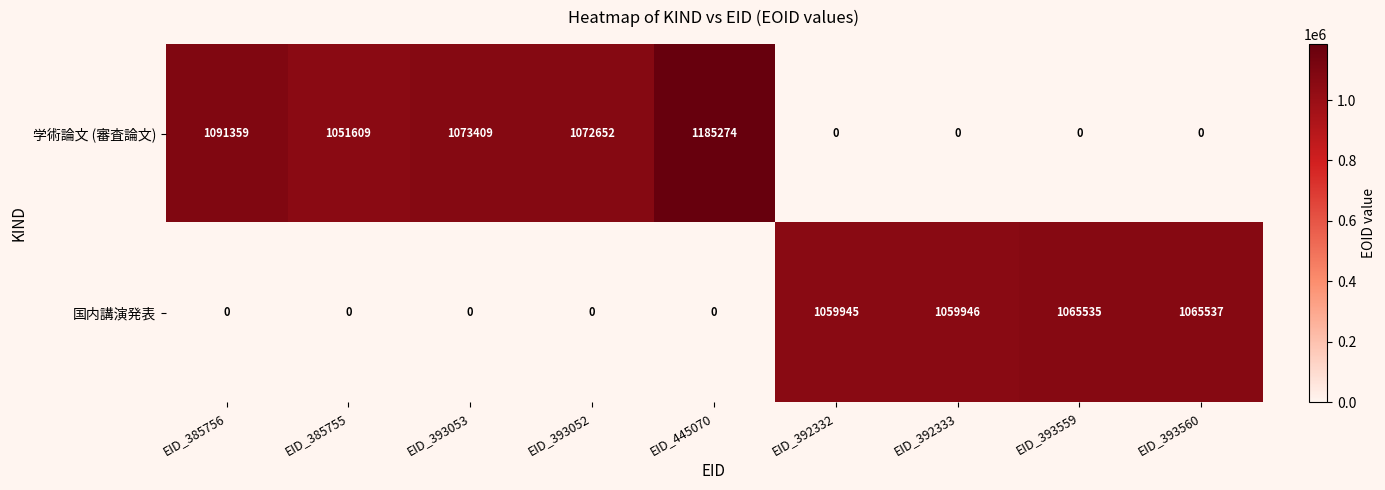

True or false: 学術論文 (審査論文) has a value of 711769 at EID_393052.

False